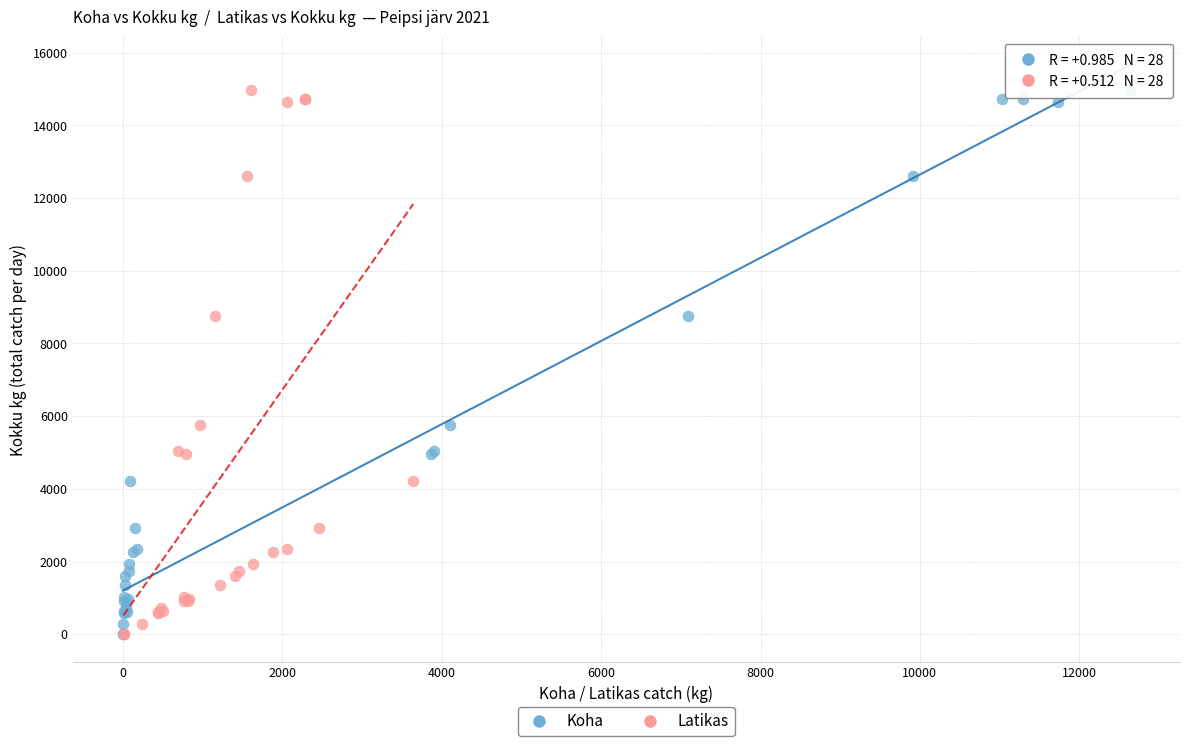

What are all the series names shown in the legend?

Koha, Latikas